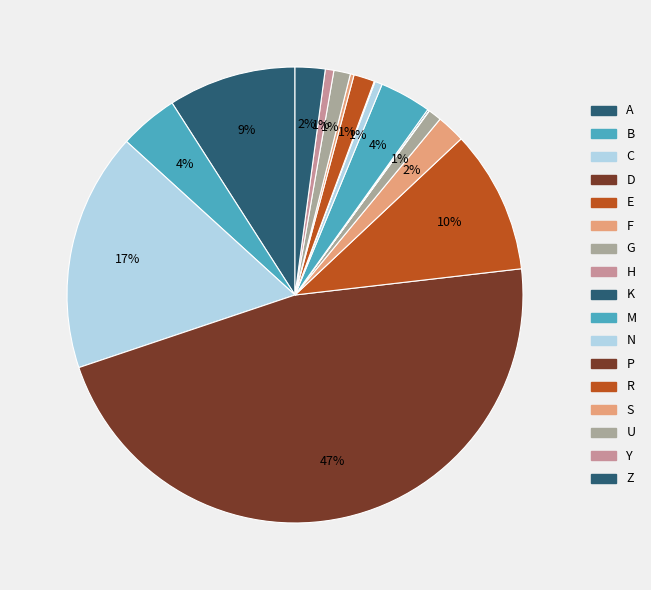

Between R and U, which is larger?

R